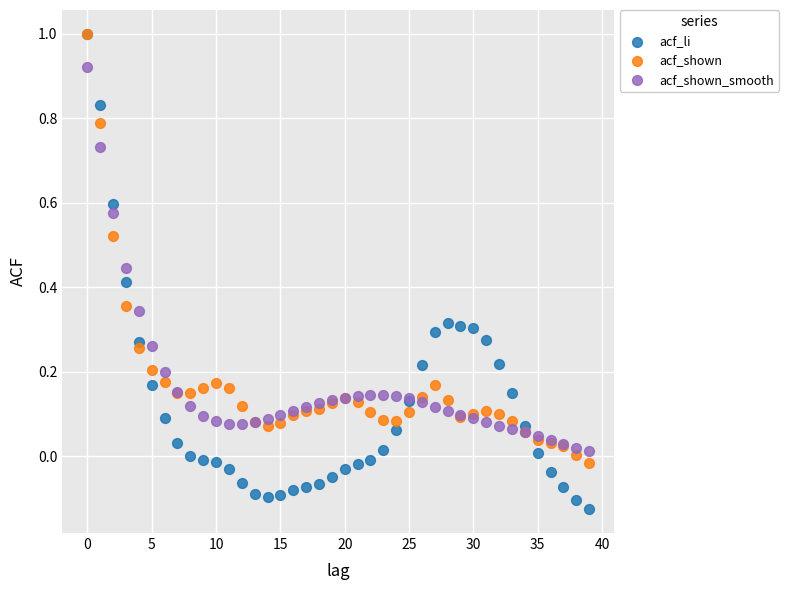

What are all the series names shown in the legend?

acf_li, acf_shown, acf_shown_smooth